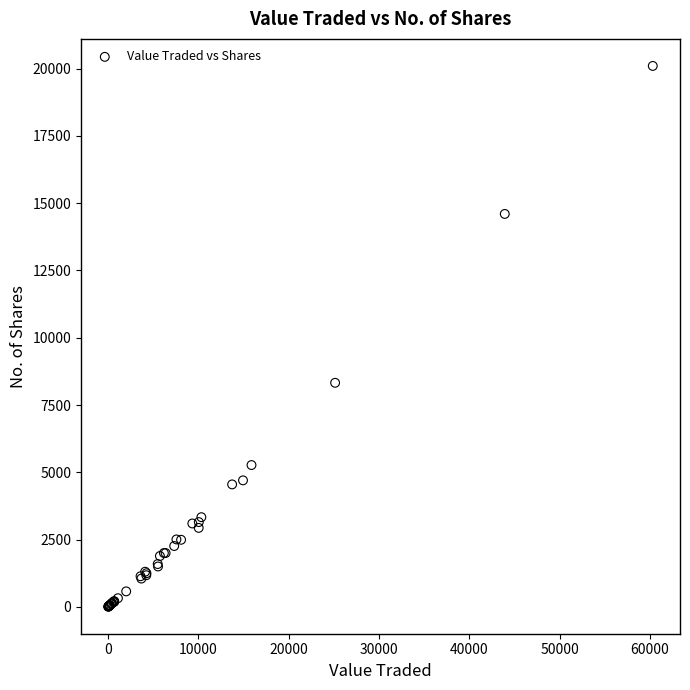

What Y value in the scatter plot is closest to 10053?

8325